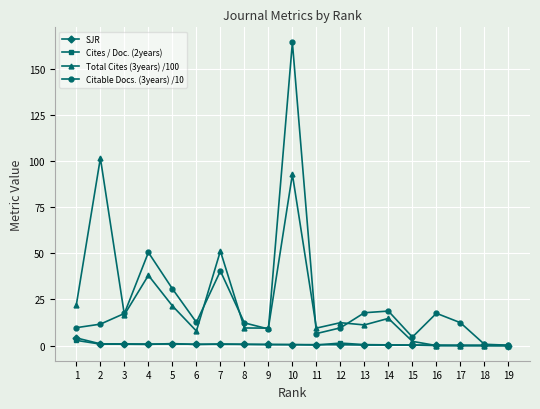

At which category is the sum across all series the highest?

10